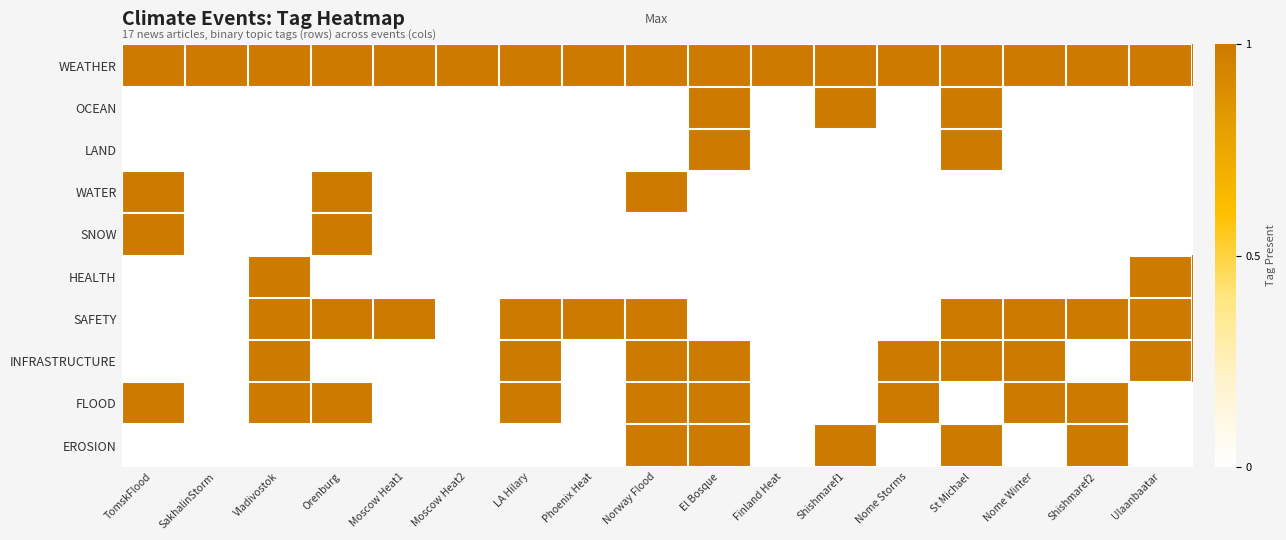

Reading left to right, what are all the values shown in this chart?

WEATHER: TomskFlood=1	SakhalinStorm=1	Vladivostok=1	Orenburg=1	Moscow Heat1=1	Moscow Heat2=1	LA Hilary=1	Phoenix Heat=1	Norway Flood=1	El Bosque=1	Finland Heat=1	Shishmaref1=1	Nome Storms=1	St Michael=1	Nome Winter=1	Shishmaref2=1	Ulaanbaatar=1
OCEAN: TomskFlood=0	SakhalinStorm=0	Vladivostok=0	Orenburg=0	Moscow Heat1=0	Moscow Heat2=0	LA Hilary=0	Phoenix Heat=0	Norway Flood=0	El Bosque=1	Finland Heat=0	Shishmaref1=1	Nome Storms=0	St Michael=1	Nome Winter=0	Shishmaref2=0	Ulaanbaatar=0
LAND: TomskFlood=0	SakhalinStorm=0	Vladivostok=0	Orenburg=0	Moscow Heat1=0	Moscow Heat2=0	LA Hilary=0	Phoenix Heat=0	Norway Flood=0	El Bosque=1	Finland Heat=0	Shishmaref1=0	Nome Storms=0	St Michael=1	Nome Winter=0	Shishmaref2=0	Ulaanbaatar=0
WATER: TomskFlood=1	SakhalinStorm=0	Vladivostok=0	Orenburg=1	Moscow Heat1=0	Moscow Heat2=0	LA Hilary=0	Phoenix Heat=0	Norway Flood=1	El Bosque=0	Finland Heat=0	Shishmaref1=0	Nome Storms=0	St Michael=0	Nome Winter=0	Shishmaref2=0	Ulaanbaatar=0
SNOW: TomskFlood=1	SakhalinStorm=0	Vladivostok=0	Orenburg=1	Moscow Heat1=0	Moscow Heat2=0	LA Hilary=0	Phoenix Heat=0	Norway Flood=0	El Bosque=0	Finland Heat=0	Shishmaref1=0	Nome Storms=0	St Michael=0	Nome Winter=0	Shishmaref2=0	Ulaanbaatar=0
HEALTH: TomskFlood=0	SakhalinStorm=0	Vladivostok=1	Orenburg=0	Moscow Heat1=0	Moscow Heat2=0	LA Hilary=0	Phoenix Heat=0	Norway Flood=0	El Bosque=0	Finland Heat=0	Shishmaref1=0	Nome Storms=0	St Michael=0	Nome Winter=0	Shishmaref2=0	Ulaanbaatar=1
SAFETY: TomskFlood=0	SakhalinStorm=0	Vladivostok=1	Orenburg=1	Moscow Heat1=1	Moscow Heat2=0	LA Hilary=1	Phoenix Heat=1	Norway Flood=1	El Bosque=0	Finland Heat=0	Shishmaref1=0	Nome Storms=0	St Michael=1	Nome Winter=1	Shishmaref2=1	Ulaanbaatar=1
INFRASTRUCTURE: TomskFlood=0	SakhalinStorm=0	Vladivostok=1	Orenburg=0	Moscow Heat1=0	Moscow Heat2=0	LA Hilary=1	Phoenix Heat=0	Norway Flood=1	El Bosque=1	Finland Heat=0	Shishmaref1=0	Nome Storms=1	St Michael=1	Nome Winter=1	Shishmaref2=0	Ulaanbaatar=1
FLOOD: TomskFlood=1	SakhalinStorm=0	Vladivostok=1	Orenburg=1	Moscow Heat1=0	Moscow Heat2=0	LA Hilary=1	Phoenix Heat=0	Norway Flood=1	El Bosque=1	Finland Heat=0	Shishmaref1=0	Nome Storms=1	St Michael=0	Nome Winter=1	Shishmaref2=1	Ulaanbaatar=0
EROSION: TomskFlood=0	SakhalinStorm=0	Vladivostok=0	Orenburg=0	Moscow Heat1=0	Moscow Heat2=0	LA Hilary=0	Phoenix Heat=0	Norway Flood=1	El Bosque=1	Finland Heat=0	Shishmaref1=1	Nome Storms=0	St Michael=1	Nome Winter=0	Shishmaref2=1	Ulaanbaatar=0